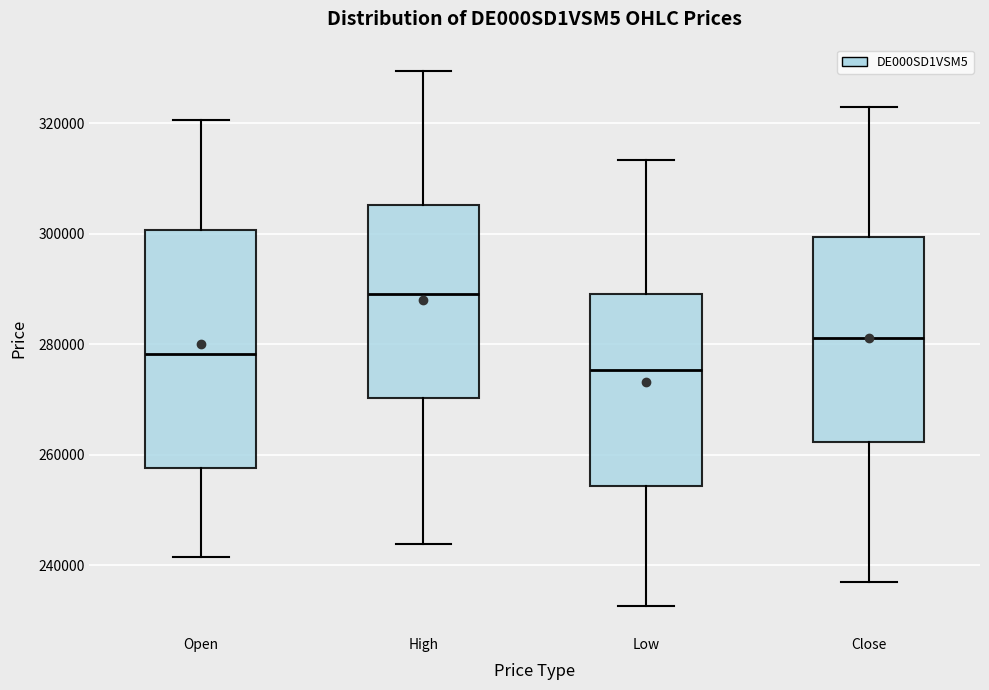

Reading left to right, read every box against the y-axis: the position of its median line, the range the box covers, and the ends of its whiskers. The values are not printed on the chart, so give them approximately, as read against the axis.

Open: median 278000, box 258000 to 300000, whiskers 242000 to 320000
High: median 290000, box 270000 to 306000, whiskers 244000 to 330000
Low: median 276000, box 254000 to 290000, whiskers 232000 to 314000
Close: median 282000, box 262000 to 300000, whiskers 238000 to 322000